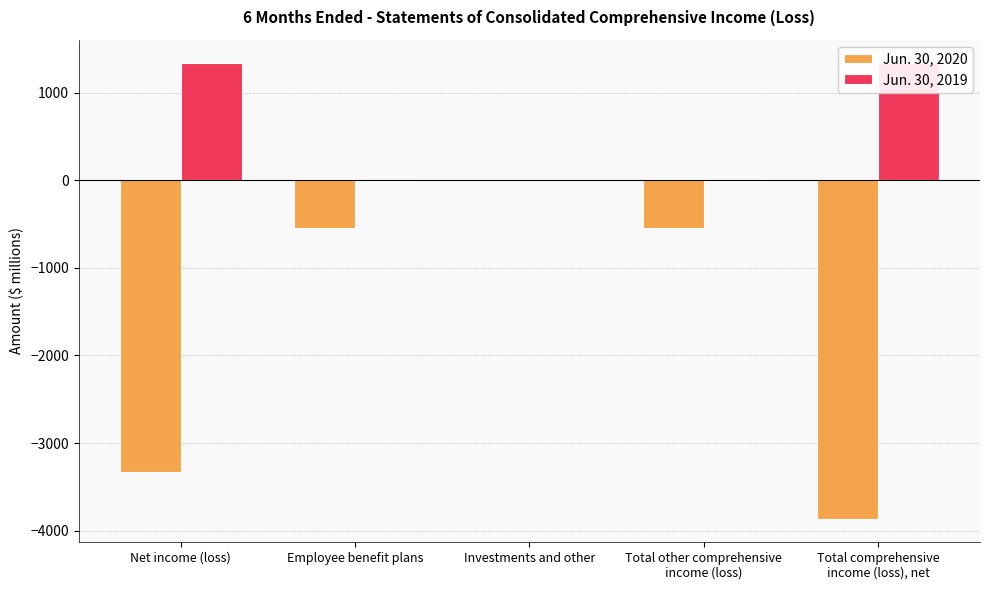

The Jun. 30, 2020 series shows -117 at Employee benefit plans. True or false?

False